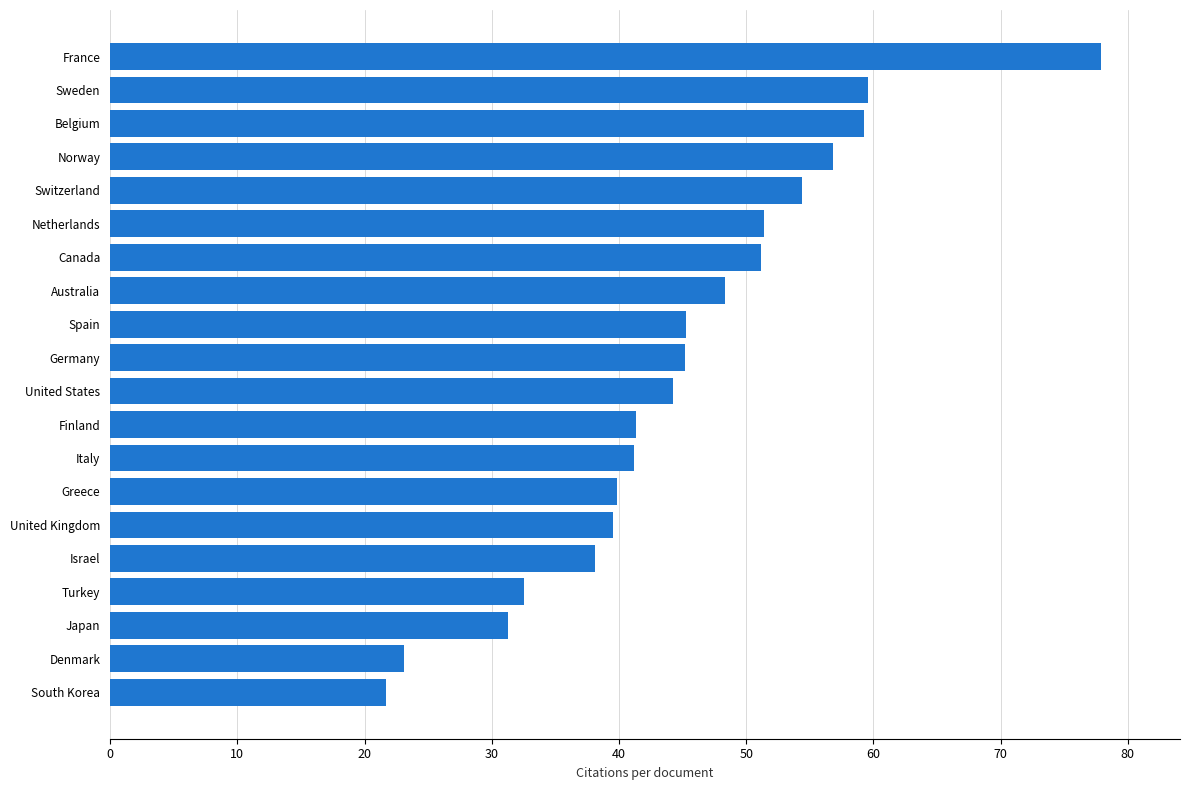

True or false: the data shows 27.1 at Switzerland.

False